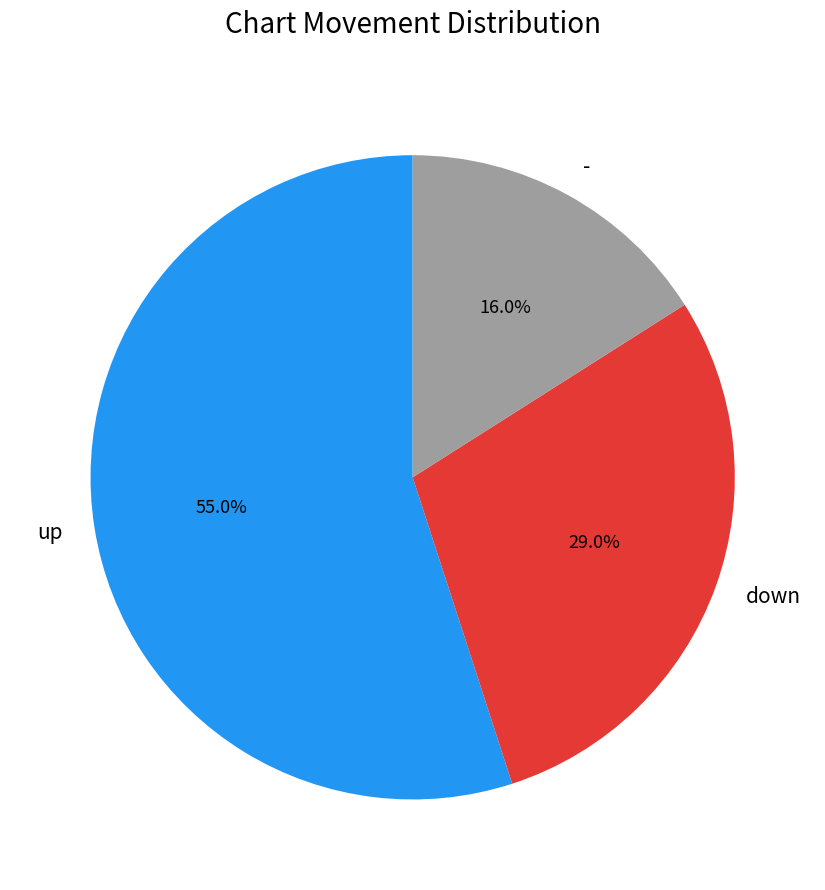

What percentage is the up slice, to the nearest percent?

55%